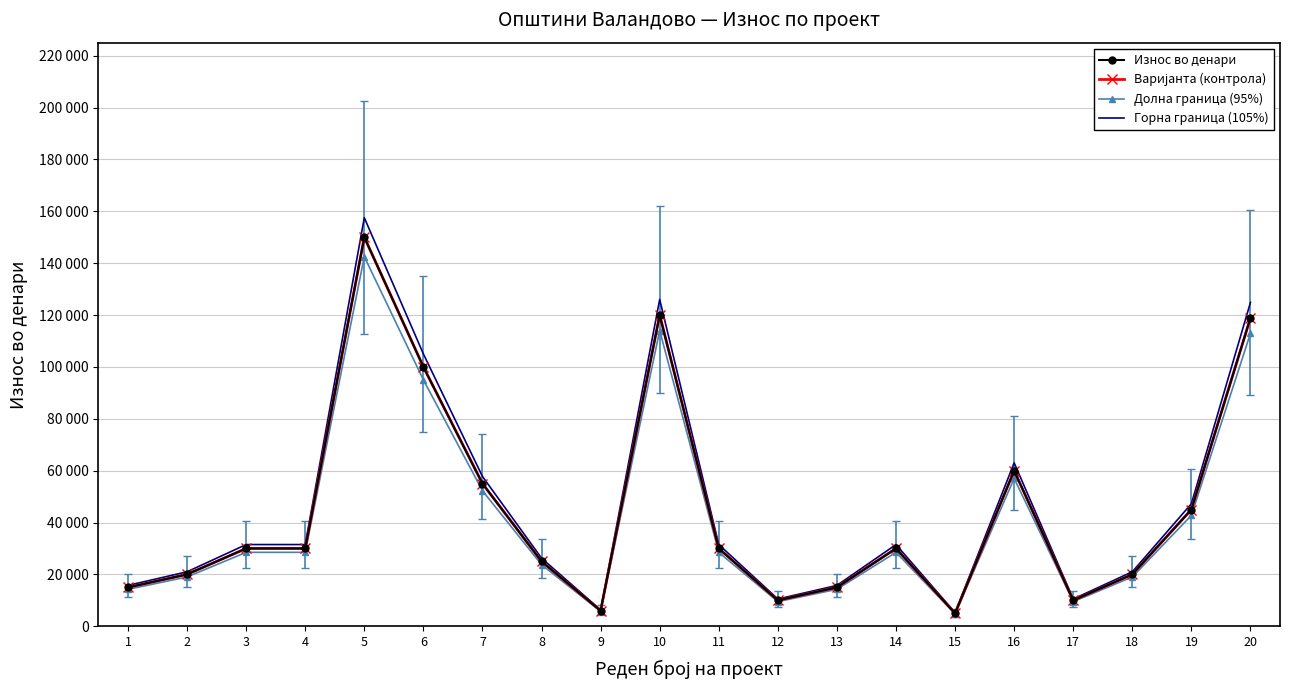

What is the value of the Износ во денари point at the 4th from the left?

30000